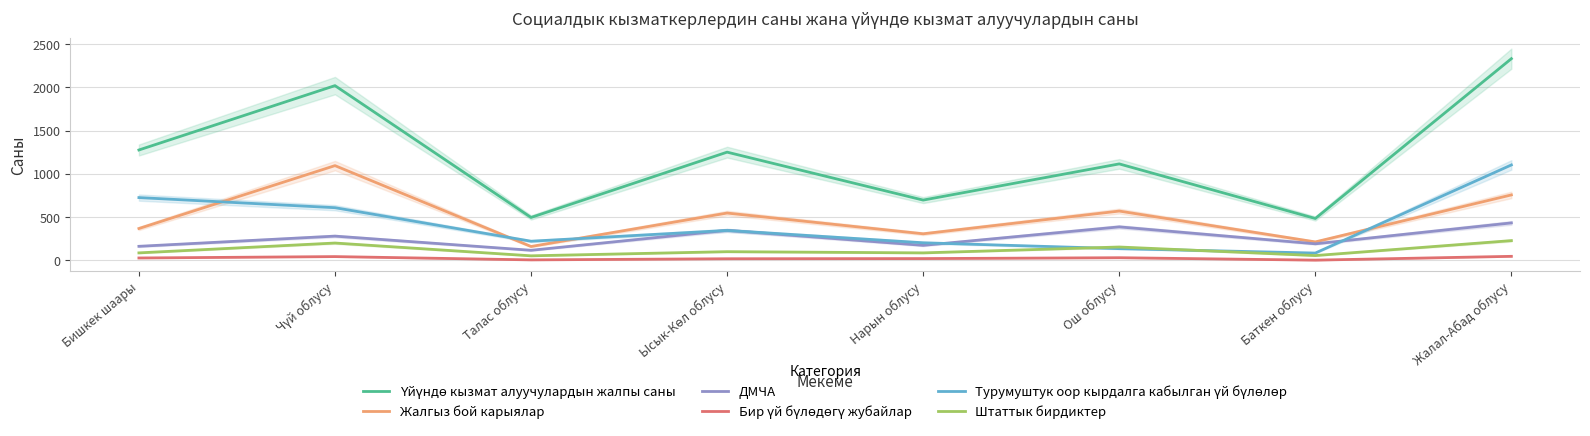

Reading right to left, list all the values displayed in this chart.

Үйүндө кызмат алуучулардын жалпы саны: Жалал-Абад облусу=2332	Баткен облусу=482	Ош облусу=1114	Нарын облусу=695	Ысык-Көл облусу=1250	Талас облусу=494	Чүй облусу=2020	Бишкек шаары=1275
Жалгыз бой карыялар: Жалал-Абад облусу=755	Баткен облусу=211	Ош облусу=568	Нарын облусу=305	Ысык-Көл облусу=545	Талас облусу=158	Чүй облусу=1094	Бишкек шаары=366
ДМЧА: Жалал-Абад облусу=431	Баткен облусу=189	Ош облусу=385	Нарын облусу=171	Ысык-Көл облусу=345	Талас облусу=114	Чүй облусу=278	Бишкек шаары=160
Бир үй бүлөдөгү жубайлар: Жалал-Абад облусу=44	Баткен облусу=0	Ош облусу=28	Нарын облусу=18	Ысык-Көл облусу=16	Талас облусу=3	Чүй облусу=41	Бишкек шаары=25
Турумуштук оор кырдалга кабылган үй бүлөлөр: Жалал-Абад облусу=1102	Баткен облусу=82	Ош облусу=133	Нарын облусу=201	Ысык-Көл облусу=344	Талас облусу=219	Чүй облусу=607	Бишкек шаары=724
Штаттык бирдиктер: Жалал-Абад облусу=226	Баткен облусу=53	Ош облусу=152	Нарын облусу=84	Ысык-Көл облусу=98	Талас облусу=50	Чүй облусу=198	Бишкек шаары=84